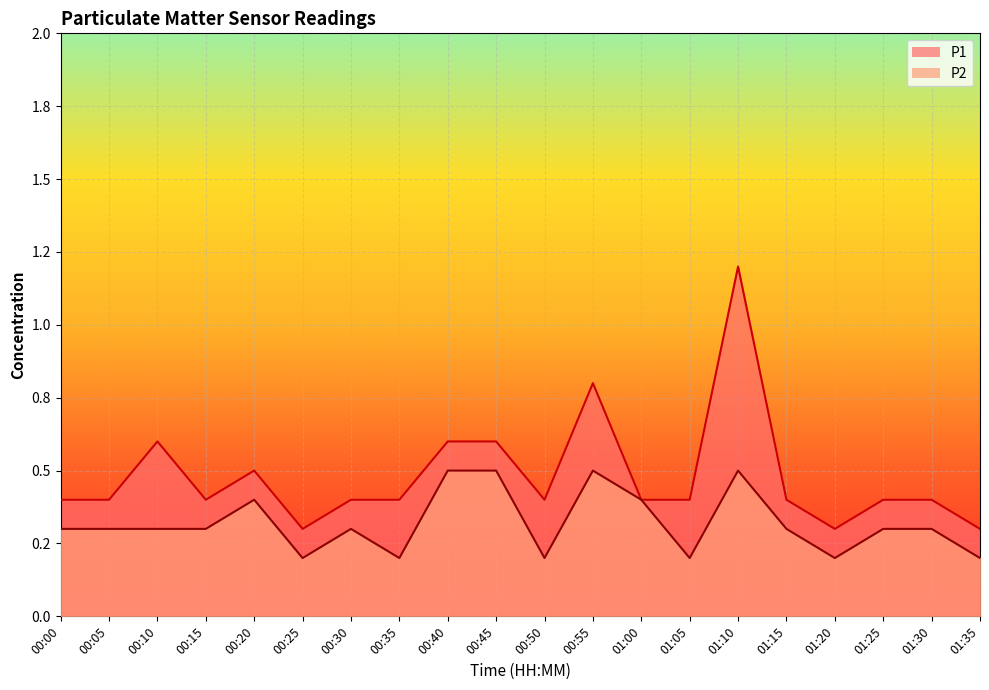

What position from the right is 00:55?

9